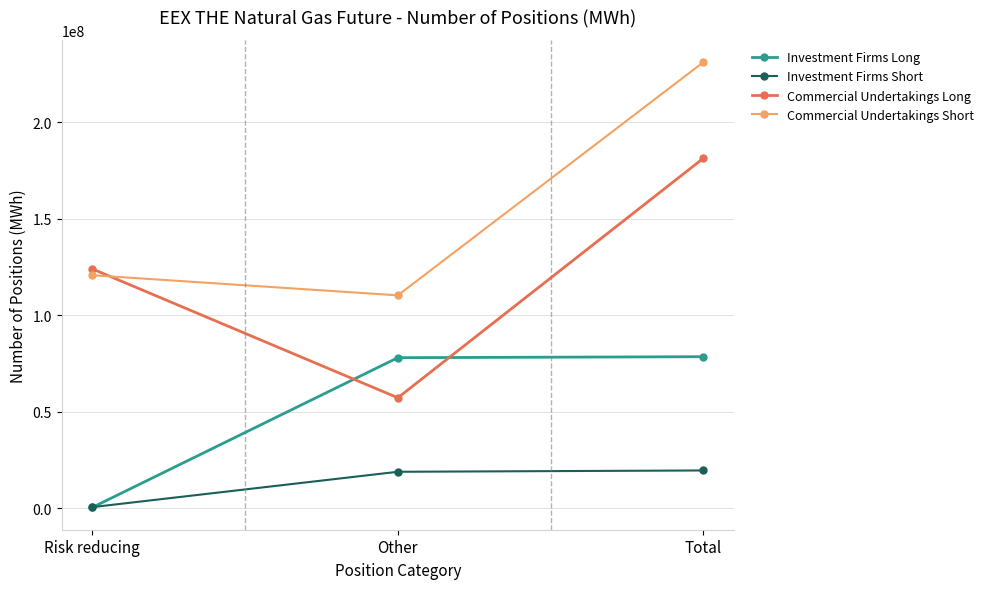

What is the total value across all series at Risk reducing?

246000911